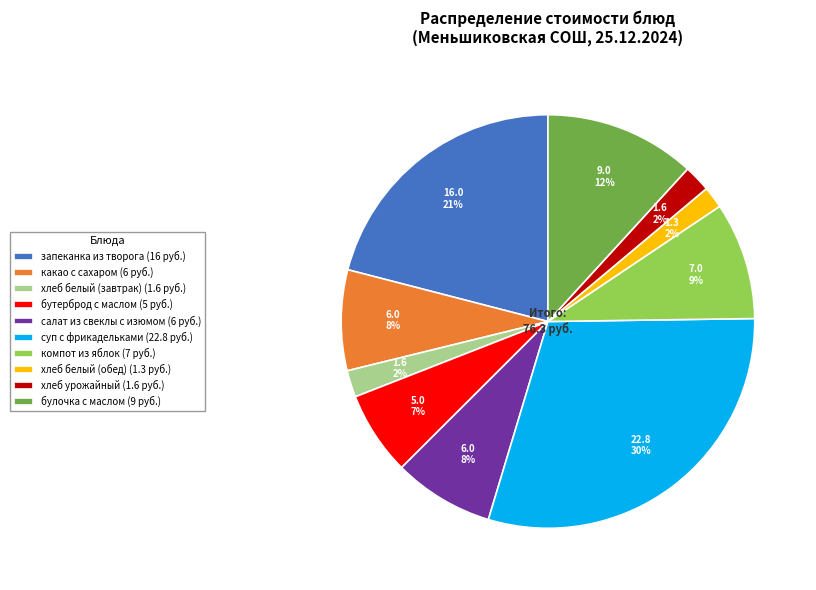

Does хлеб белый (завтрак) (1.6 руб.) account for over 50% of the chart?

No